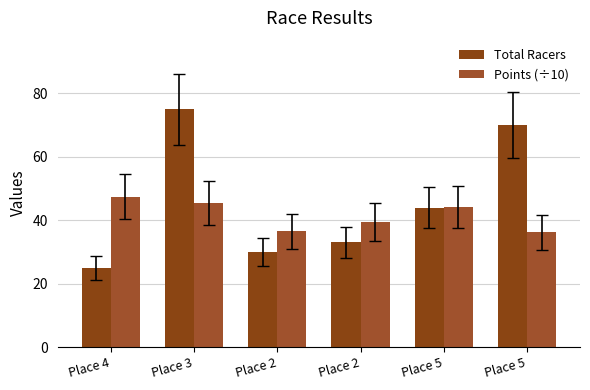

How many data points in Total Racers are less than 44?

3